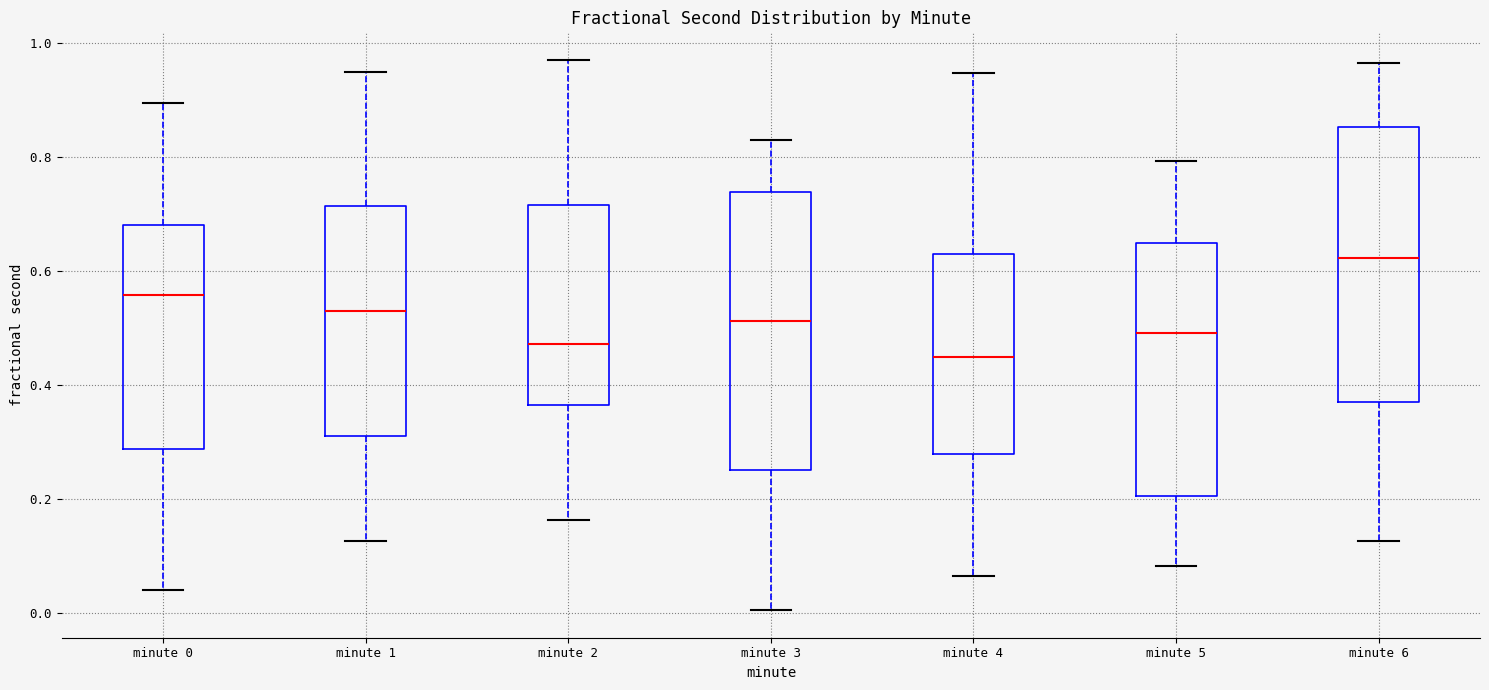

Reading left to right, transcribe this box plot: for each box, give where its median line is, the range the box spans, and where its two whiskers end, as read against the y-axis. The values are not printed on the chart, so give them approximately, as read against the axis.

minute 0: median 0.56, box 0.28 to 0.68, whiskers 0.04 to 0.90
minute 1: median 0.54, box 0.30 to 0.72, whiskers 0.12 to 0.94
minute 2: median 0.48, box 0.36 to 0.72, whiskers 0.16 to 0.96
minute 3: median 0.52, box 0.26 to 0.74, whiskers 0.00 to 0.84
minute 4: median 0.44, box 0.28 to 0.62, whiskers 0.06 to 0.94
minute 5: median 0.50, box 0.20 to 0.64, whiskers 0.08 to 0.80
minute 6: median 0.62, box 0.36 to 0.86, whiskers 0.12 to 0.96